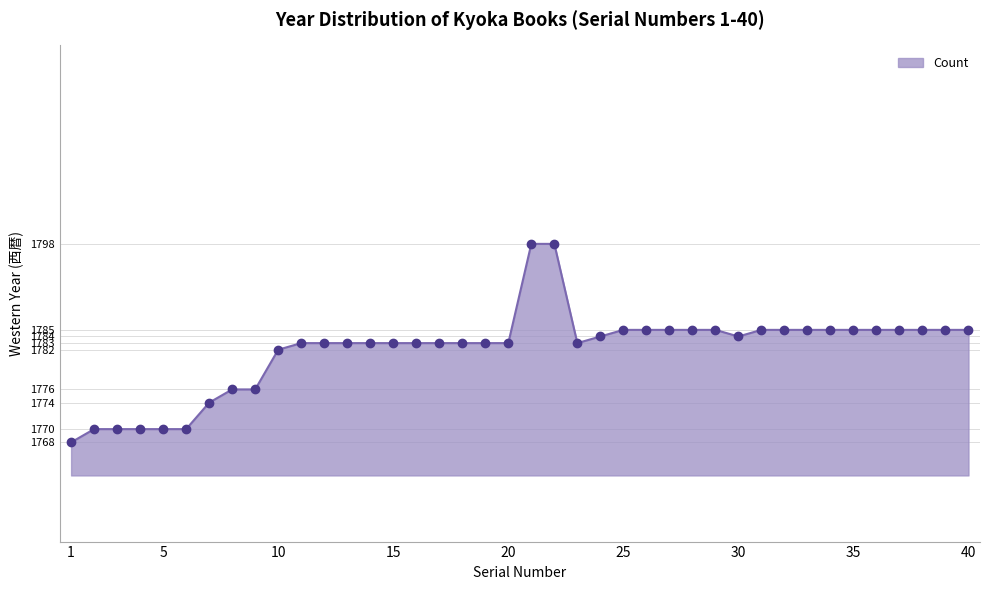

What is the value of the 29th point from the left?

1785